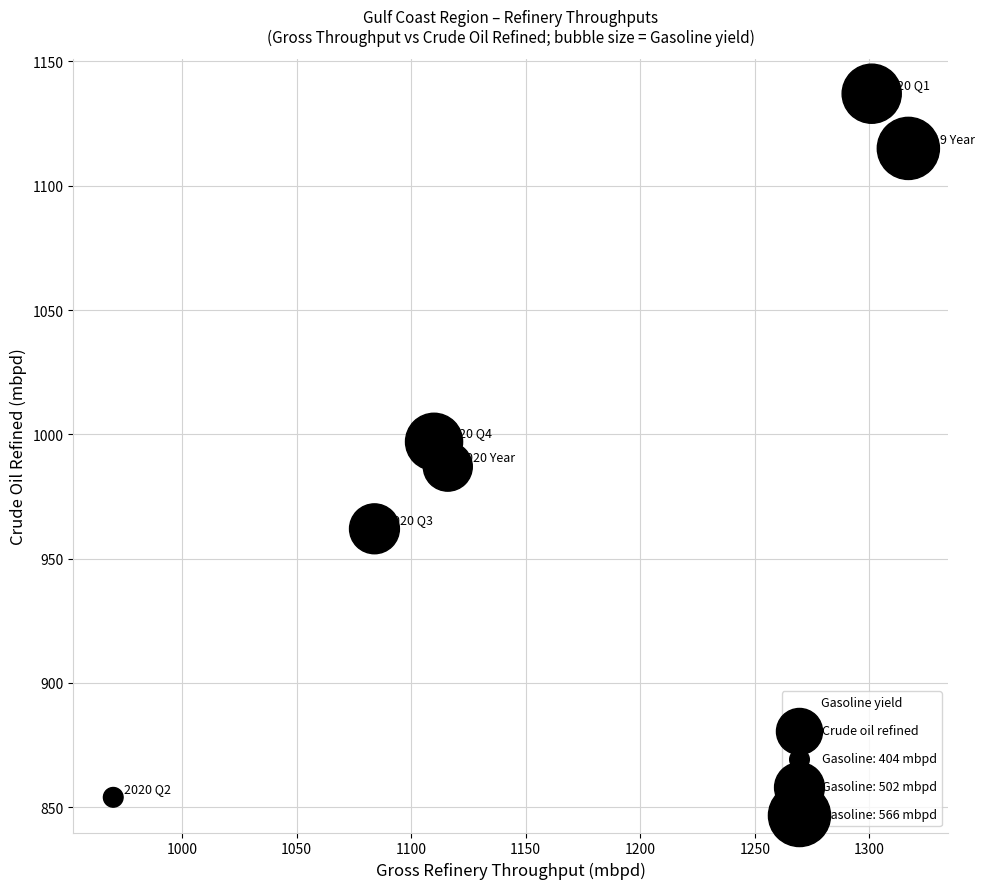

What is the range of X values (max minus min)?

347